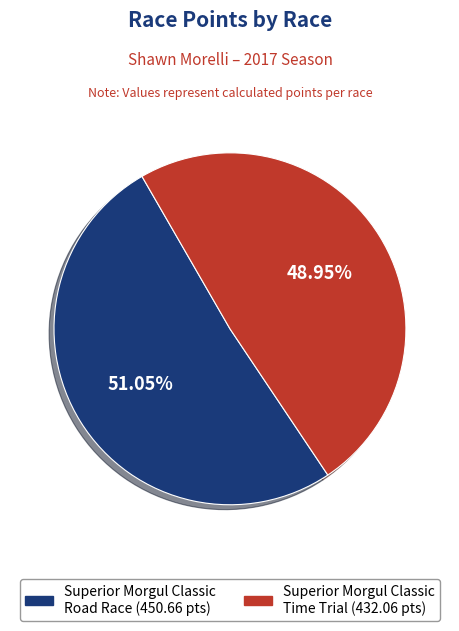

Which category has the biggest portion of the pie?

Superior Morgul Classic Road Race